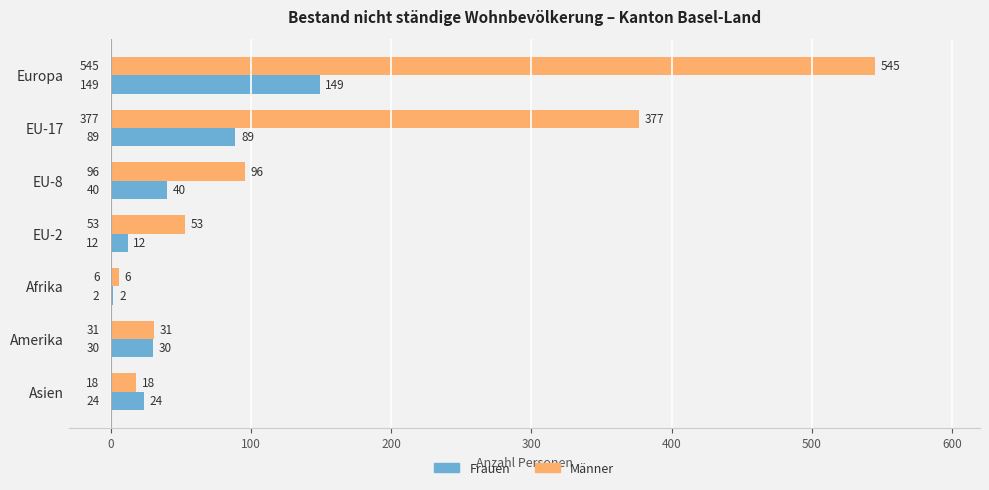

What is the sum of all Frauen values?

346